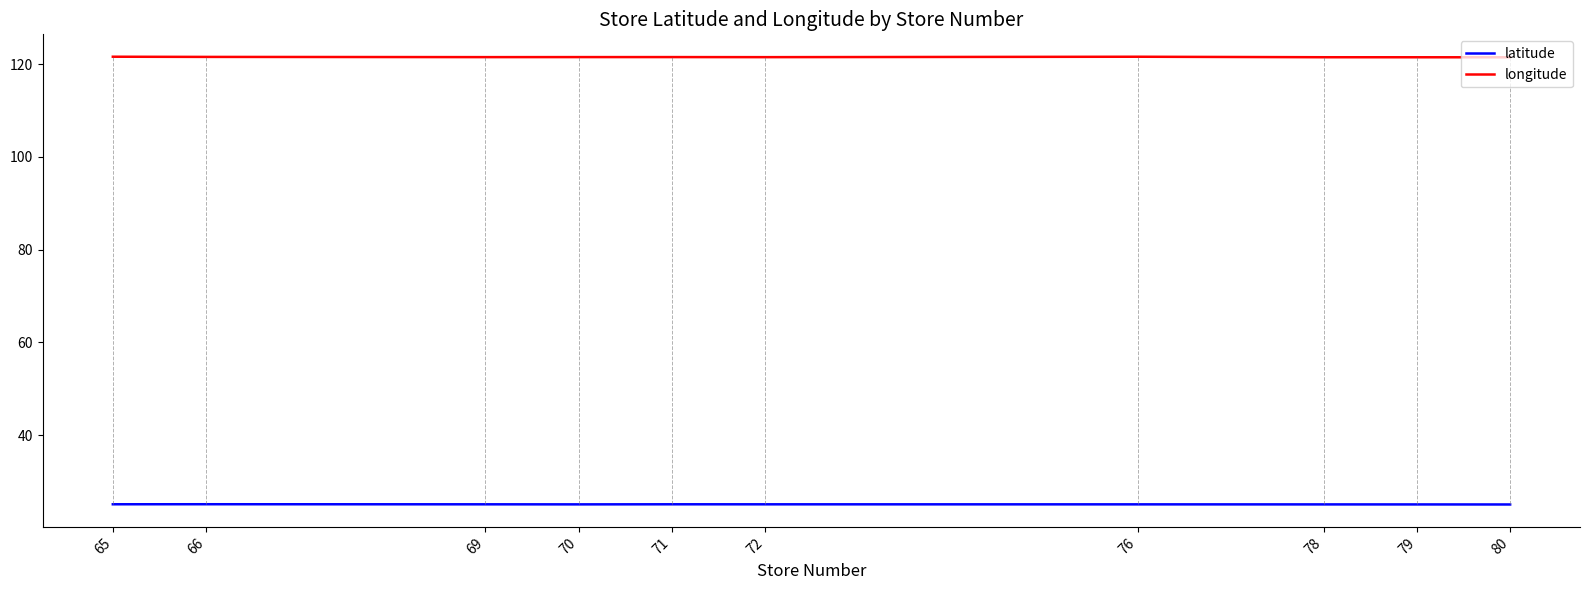

Rank the series at 78 from highest to lowest value.

longitude, latitude